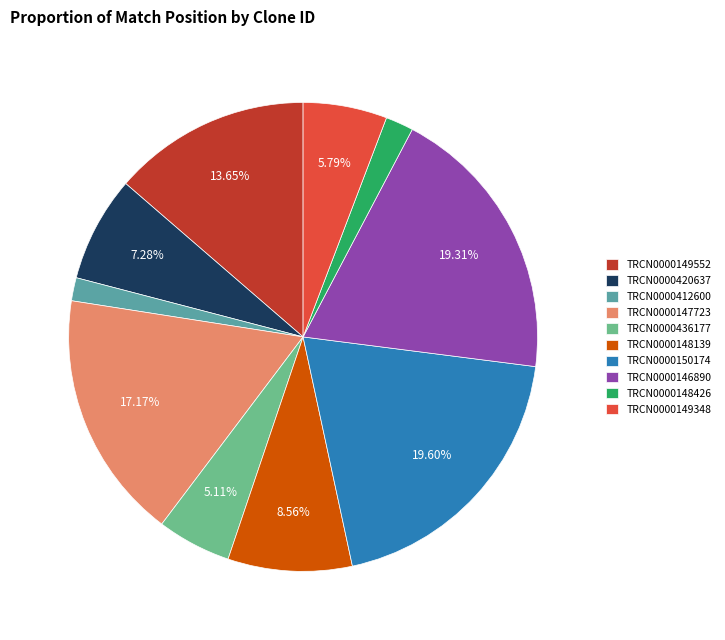

To the nearest percent, what portion does TRCN0000148139 represent?

9%